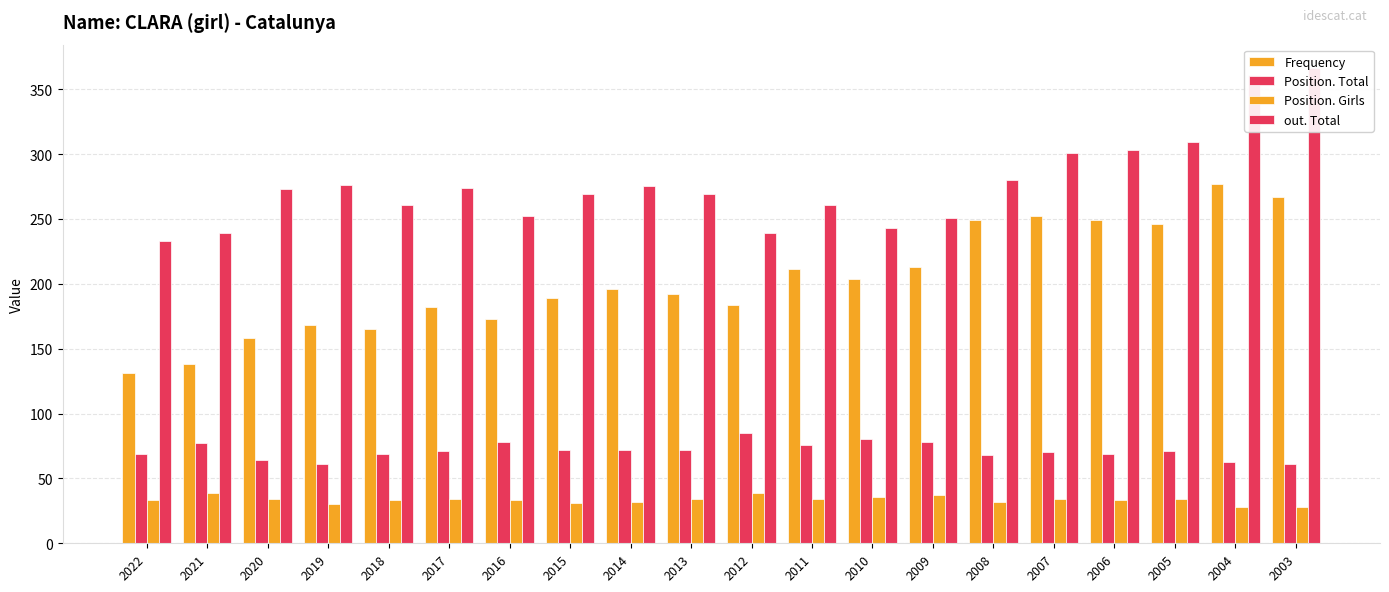

Is it true that Frequency equals 173 at 2016?

True